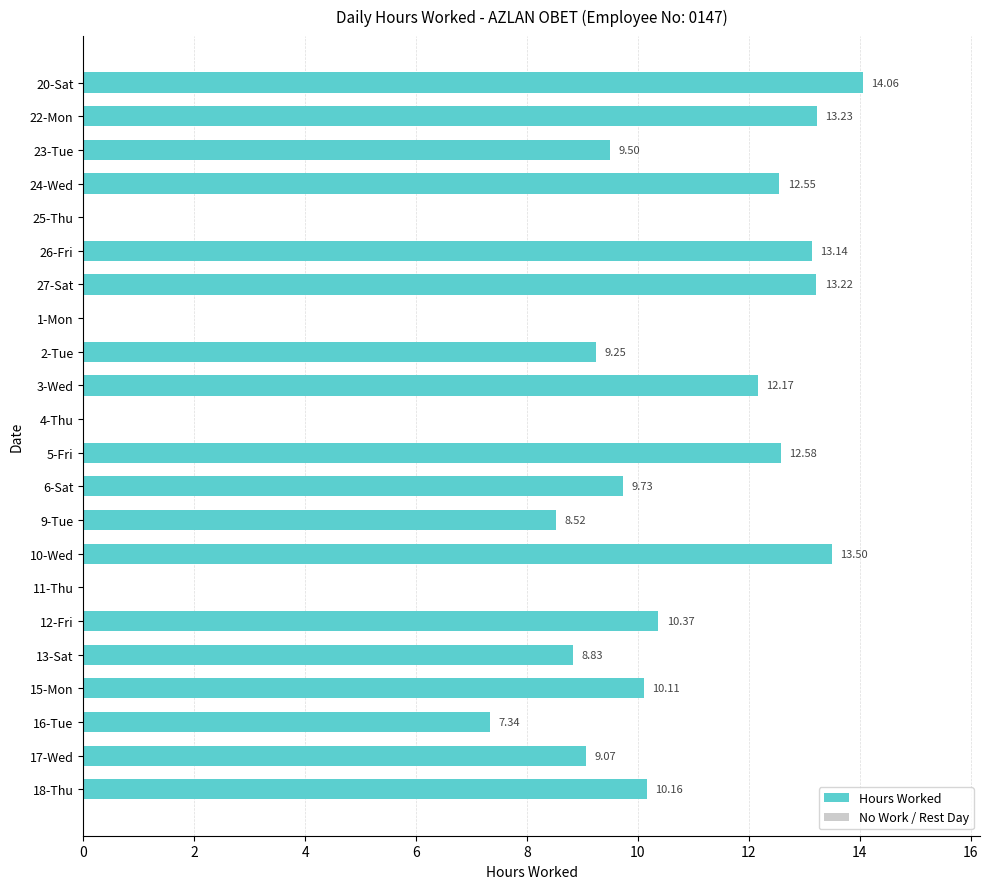

What is the sum of all values?

197.3